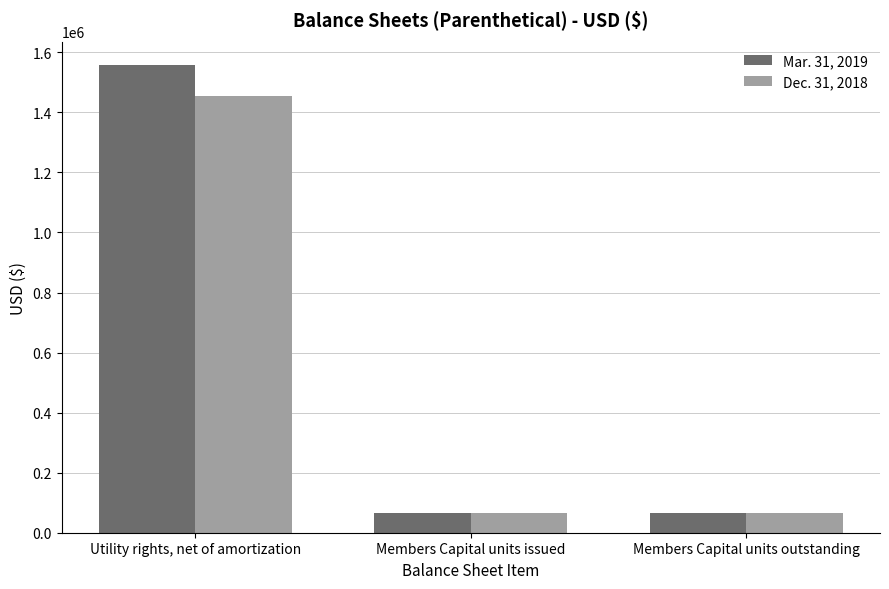

How many bars are there in total?

6